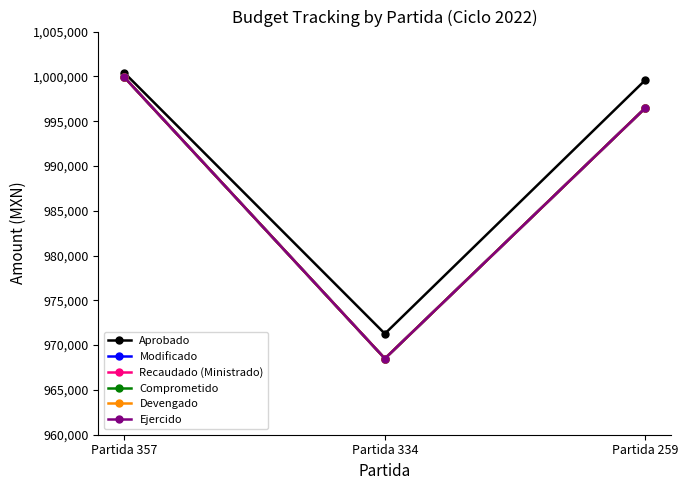

Does the chart have visible grid lines?

No